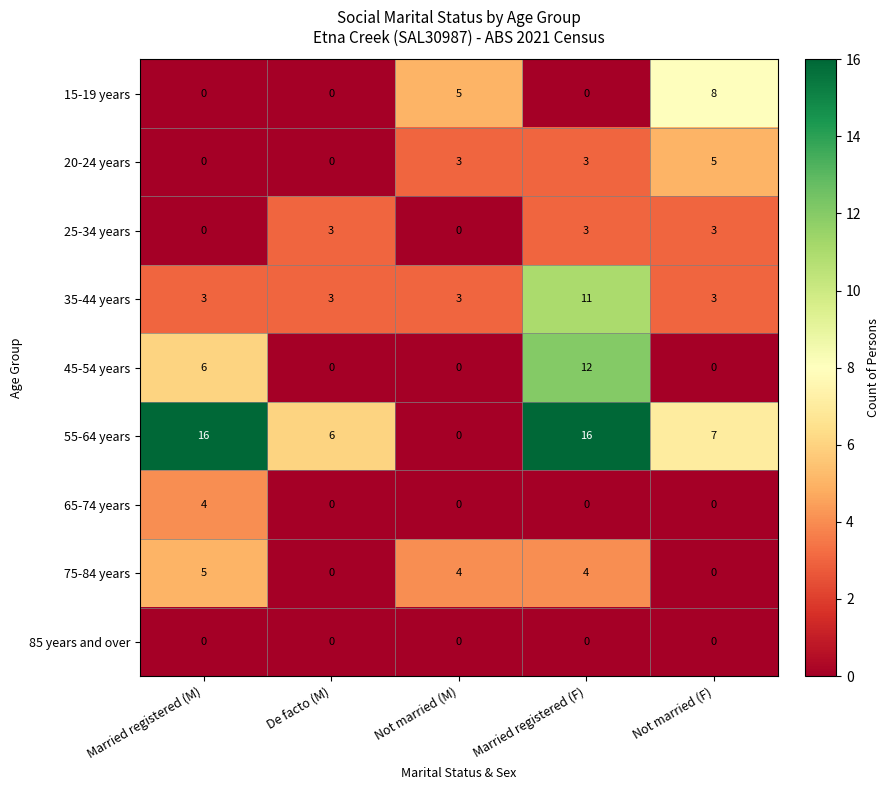

What is the spread (max minus min) of values at Married registered (F)?

16